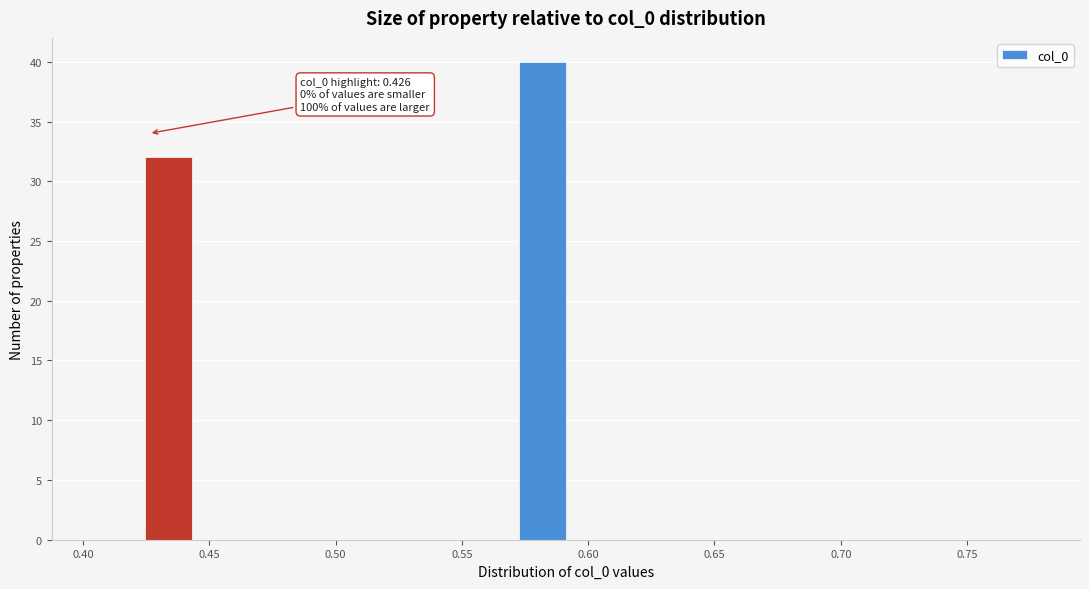

Around what value on the x-axis is the tallest bar? Give the approximate position of its centre, as read against the axis.

0.580